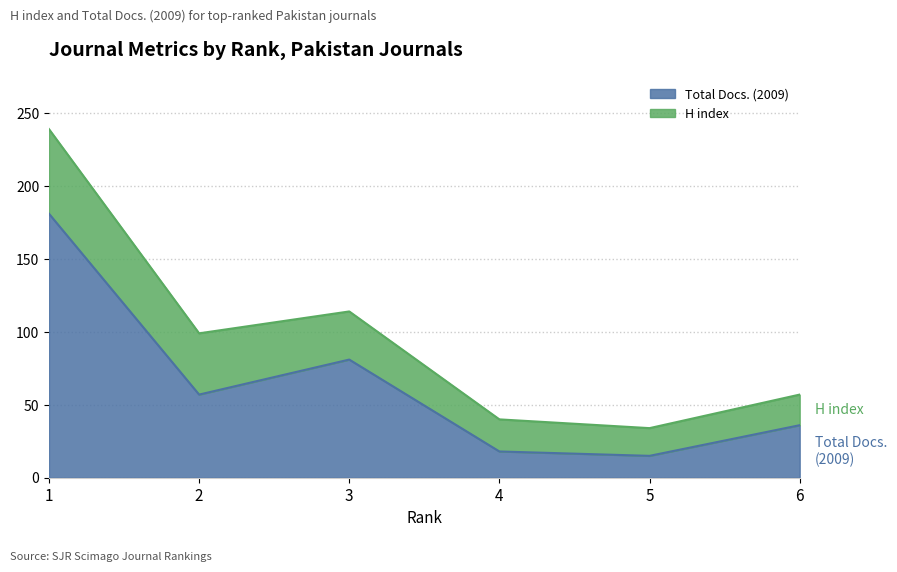

The value at 2 is 57. True or false?

True